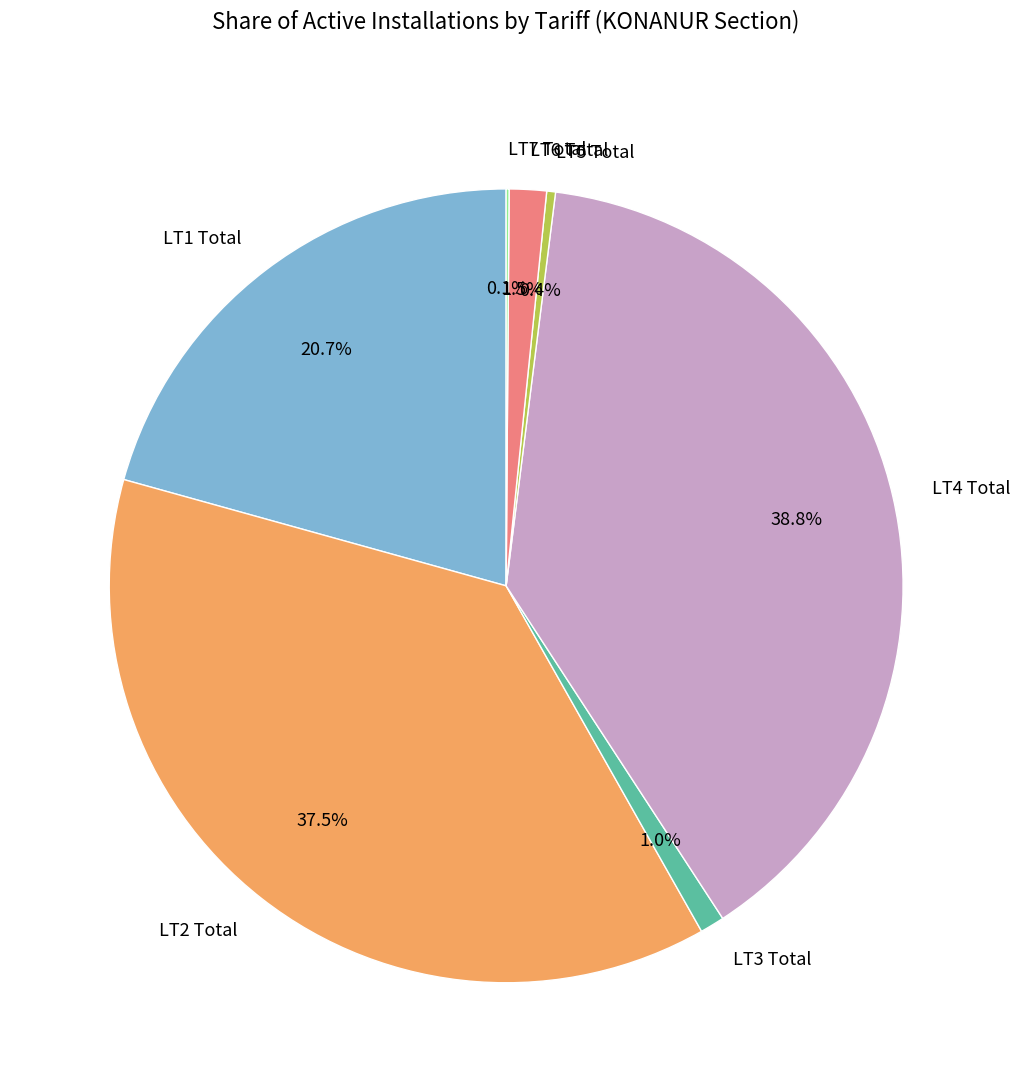

Does LT5 Total account for over 50% of the chart?

No